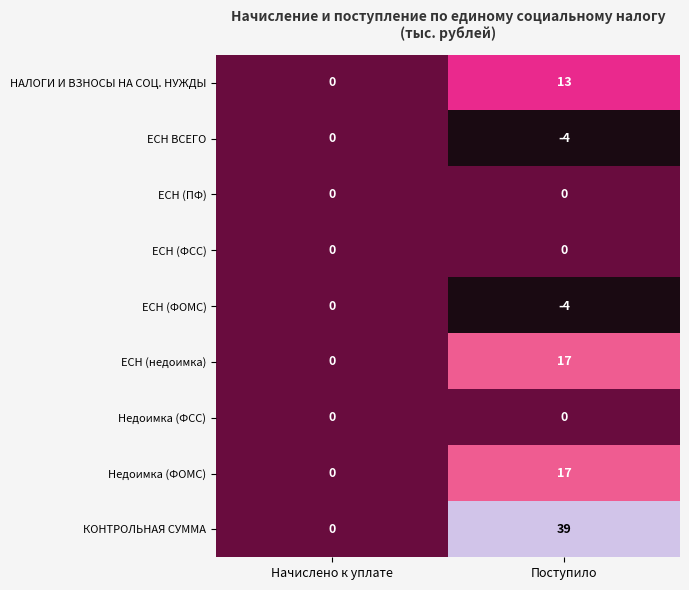

Which series has the widest spread of values?

КОНТРОЛЬНАЯ СУММА